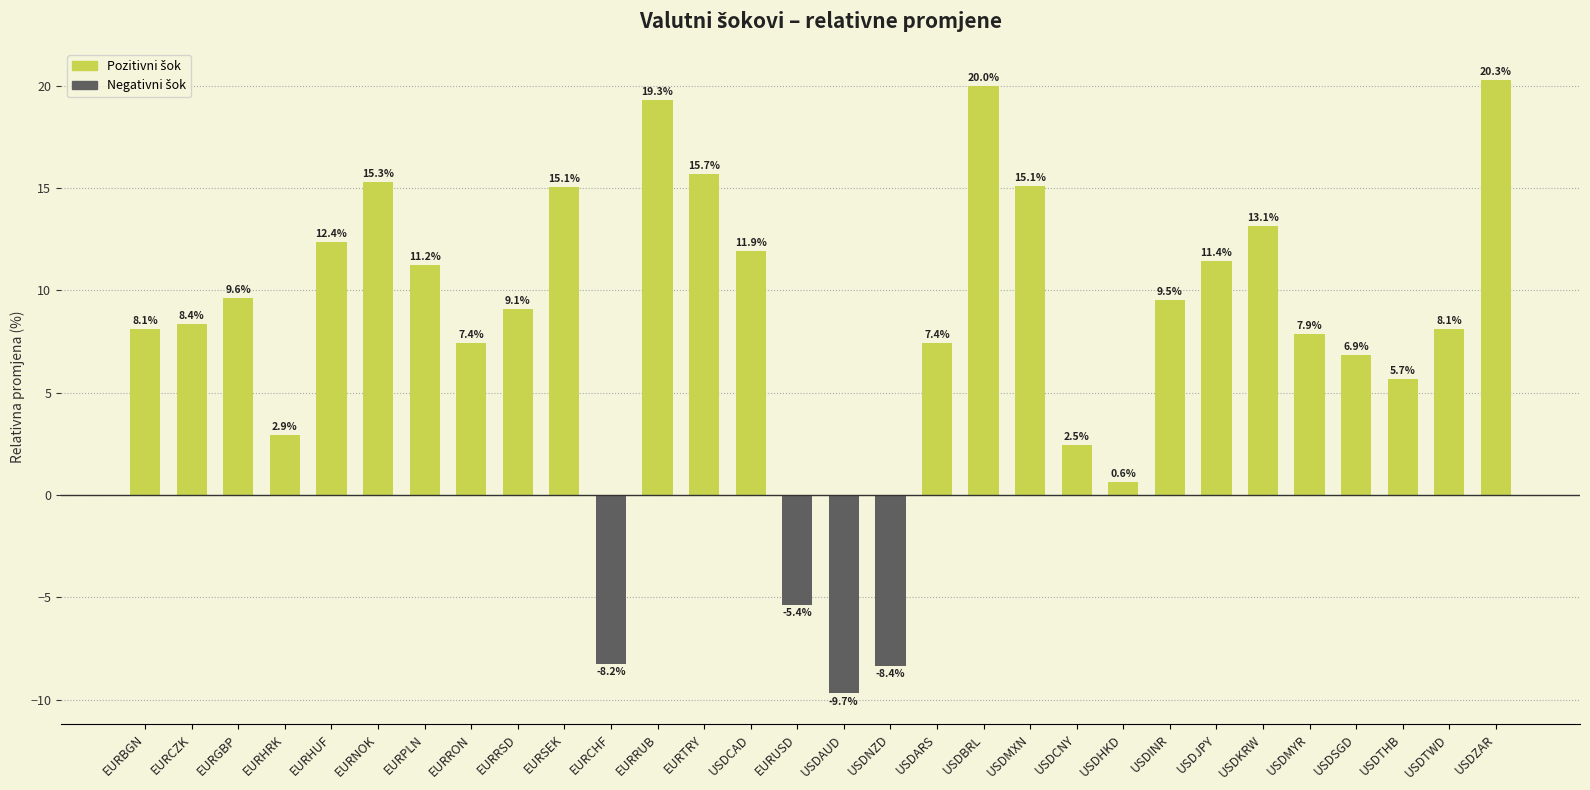

Which category has the lowest value across all series?

USDAUD